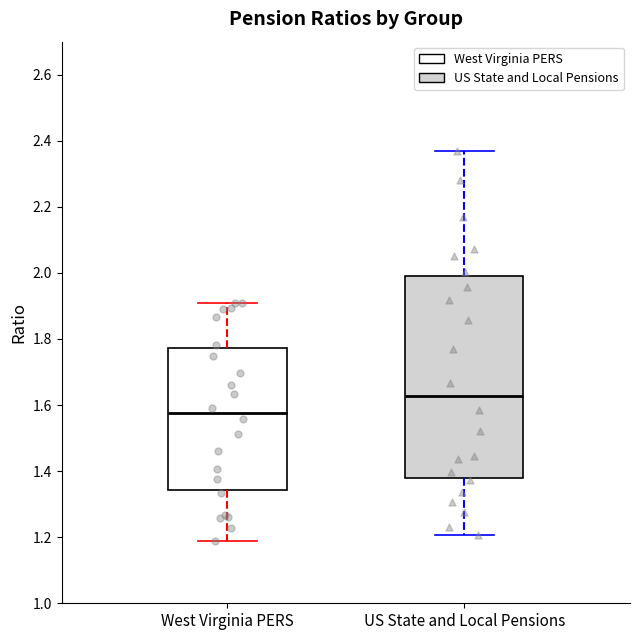

Reading left to right, read every box against the y-axis: the position of its median line, the range the box covers, and the ends of its whiskers. The values are not printed on the chart, so give them approximately, as read against the axis.

West Virginia PERS: median 1.58, box 1.34 to 1.78, whiskers 1.18 to 1.92
US State and Local Pensions: median 1.62, box 1.38 to 2.00, whiskers 1.20 to 2.38